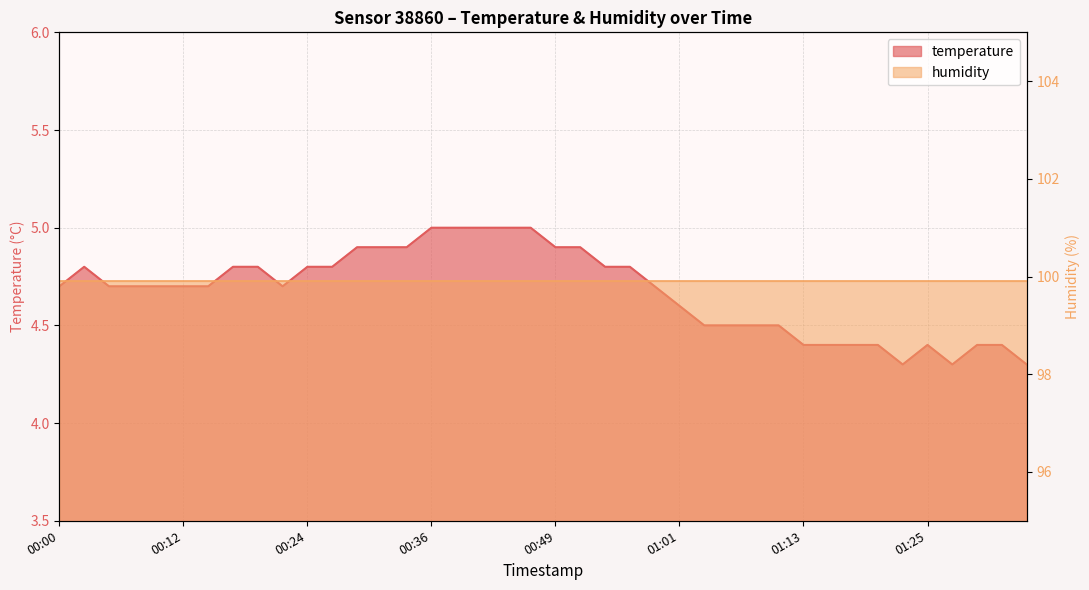

Is it true that the value at 00:34 is 8.4?

False